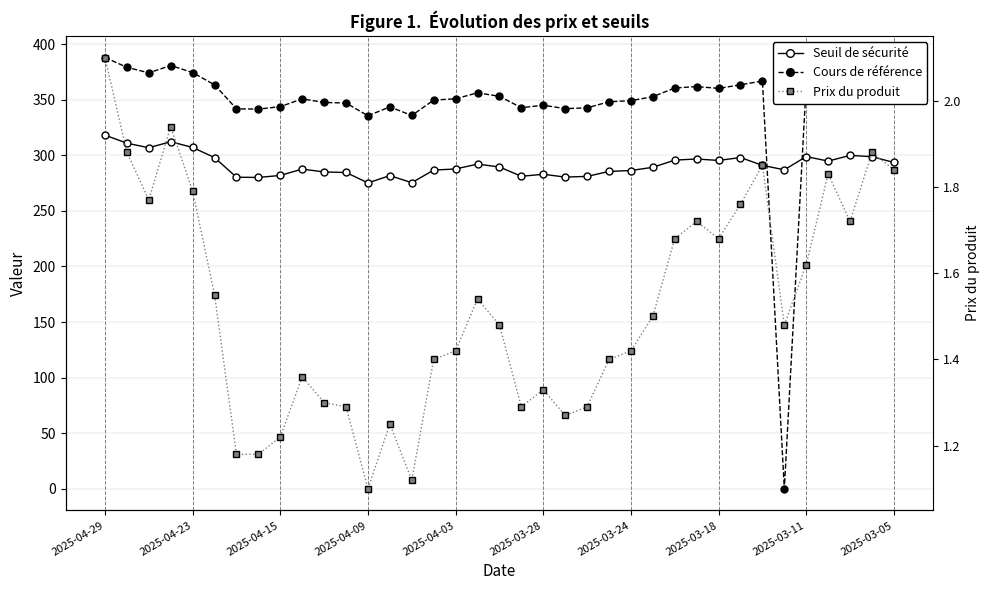

At how many categories does at least one series exceed 329?

36